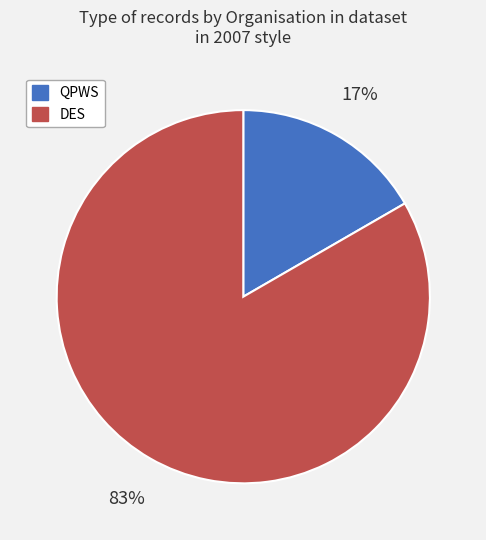

To the nearest percent, what portion does QPWS represent?

17%